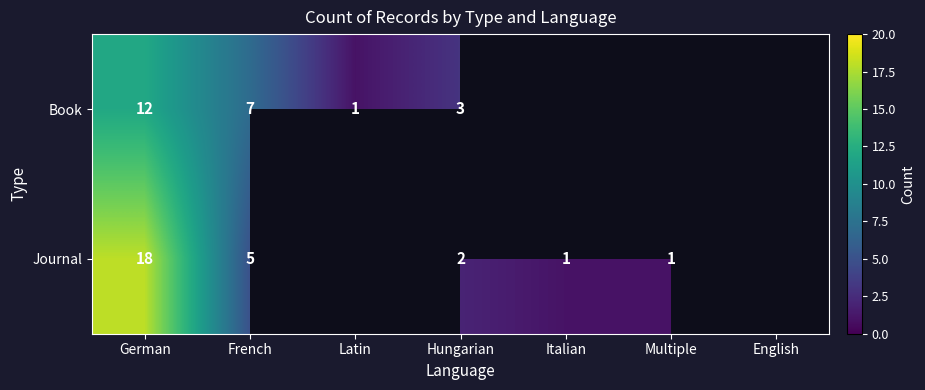

Is the value of Book at Hungarian greater than the value of Journal at Hungarian?

Yes